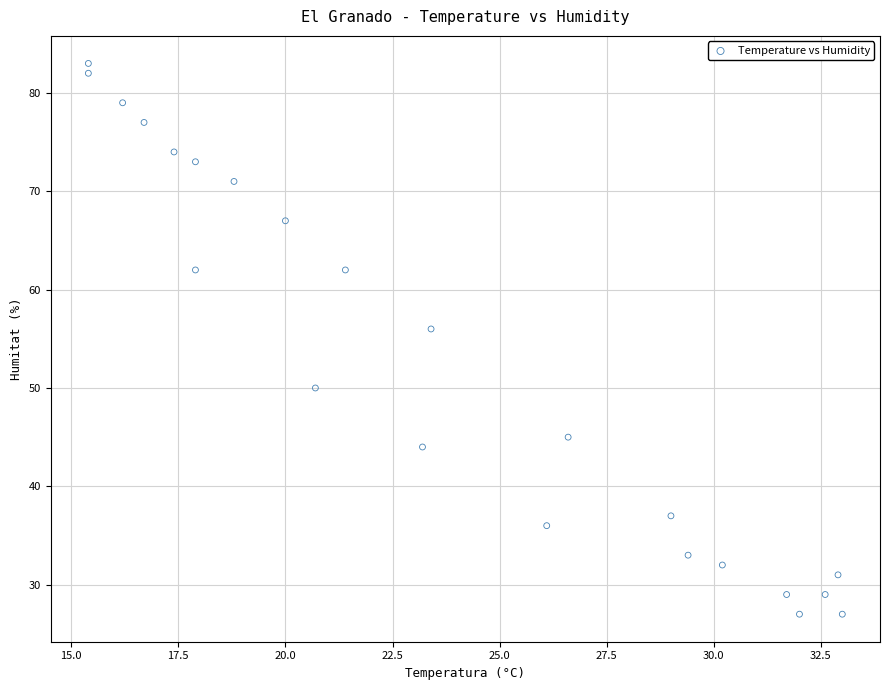

What is the range of Y values (max minus min)?

56